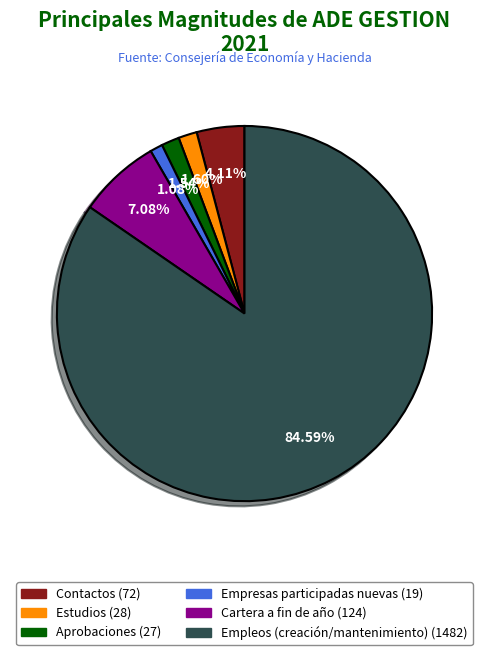

Which category accounts for the majority?

Empleos (creación/mantenimiento)